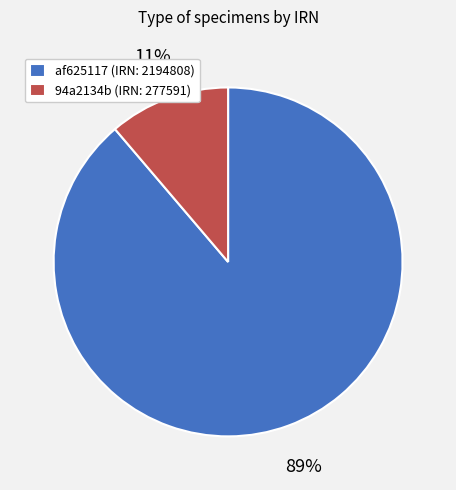

What percentage is the 94a2134b (IRN: 277591) slice, to the nearest percent?

11%